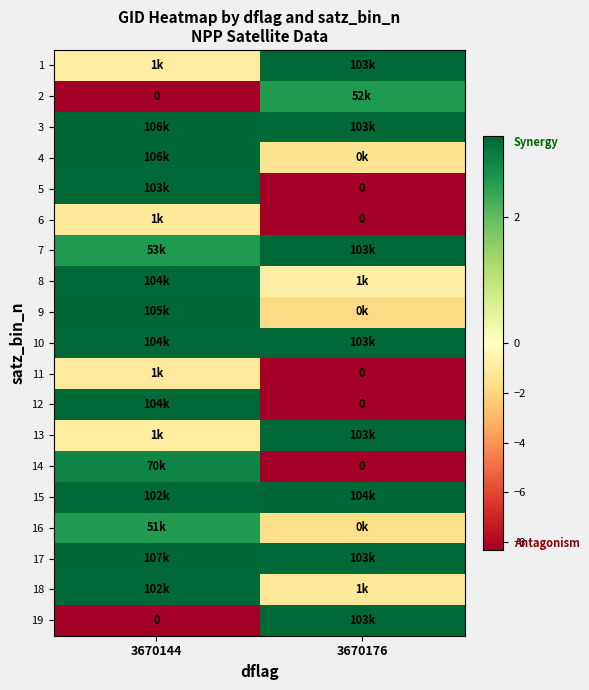

Is it true that 1 equals -0.6 at 3670144?

False